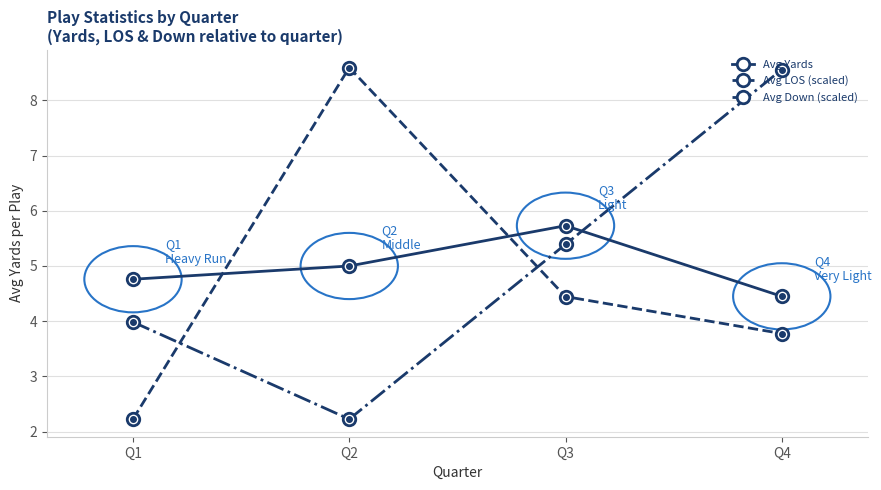

Between Q2 and Q3, which series saw the biggest shift?

Avg LOS (scaled)